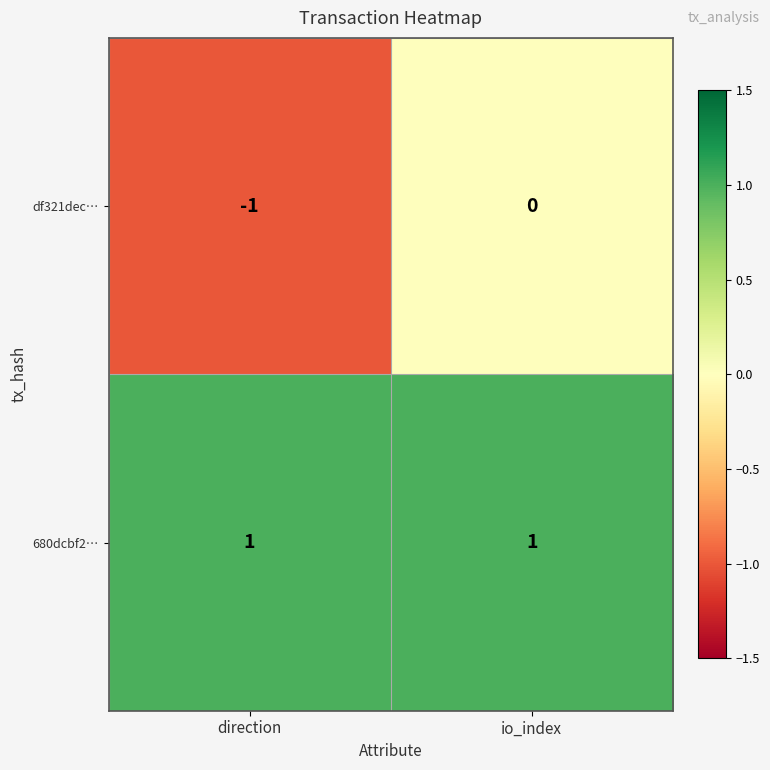

Rank the series at direction from lowest to highest value.

df321dec…, 680dcbf2…